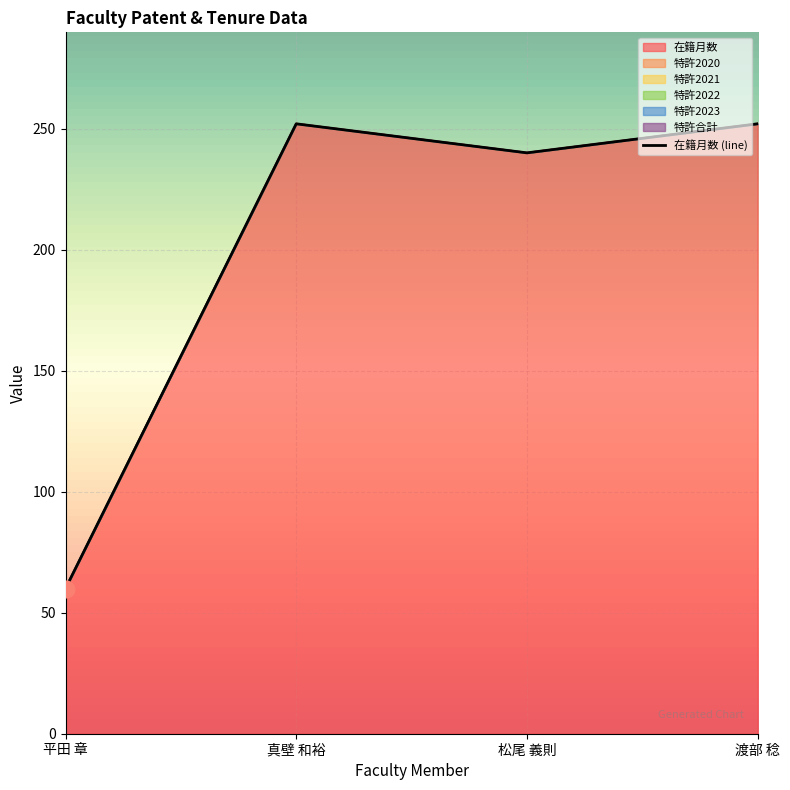

What is the sum of the 在籍月数 values at 平田 章 and 松尾 義則?

300